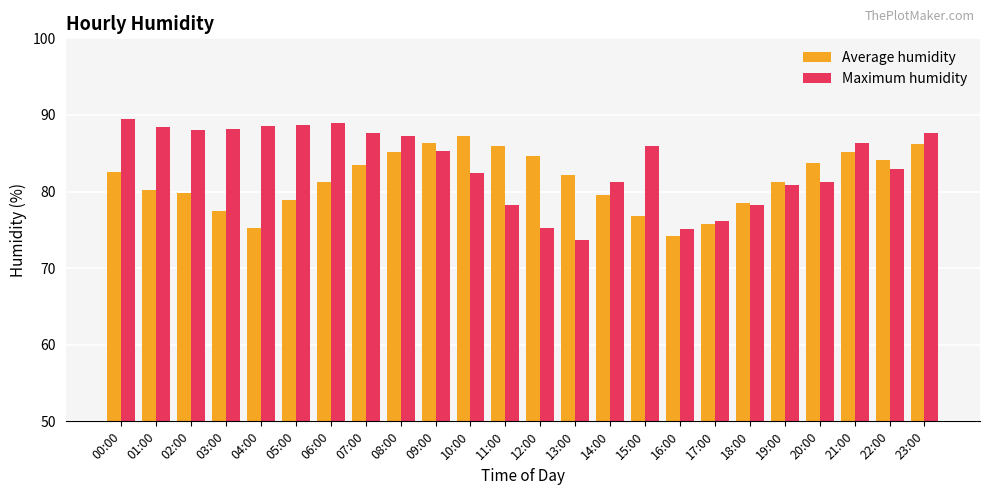

What is the average value of the Maximum humidity series?

83.6